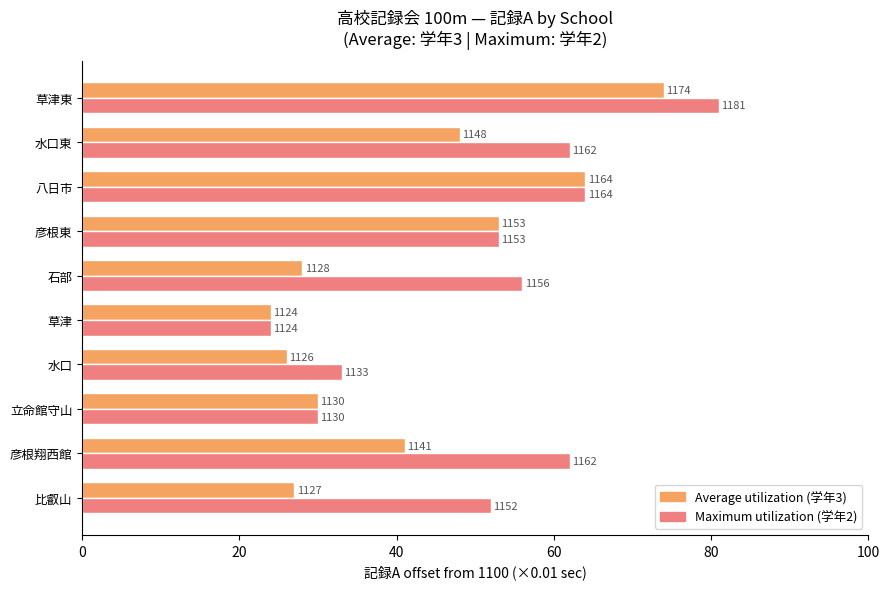

Reading left to right, what are all the values shown in this chart?

Average utilization (学年3): 27.0	41.0	30.0	26.0	24.0	28.0	53.0	64.0	48.0	74.0
Maximum utilization (学年2): 52.0	62.0	30.0	33.0	24.0	56.0	53.0	64.0	62.0	81.0